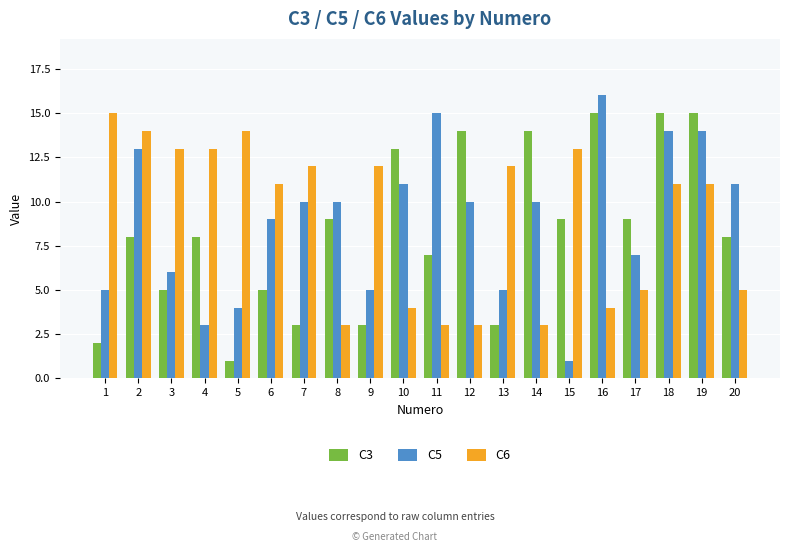

Is the value of C6 at 13 greater than the value of C5 at 11?

No